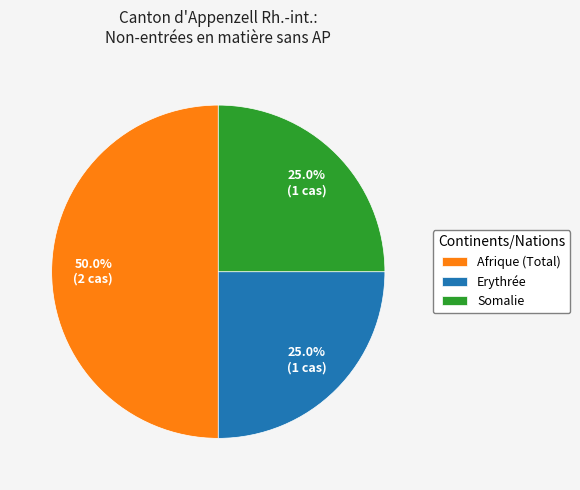

Between Somalie and Afrique (Total), which is larger?

Afrique (Total)